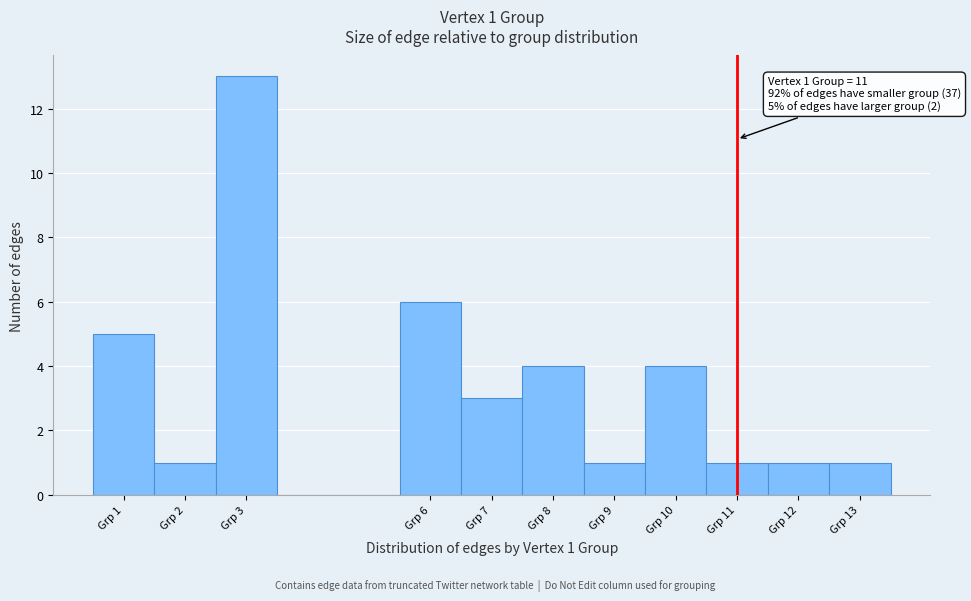

Which range on the x-axis has the tallest bar?

2.5 to 3.5